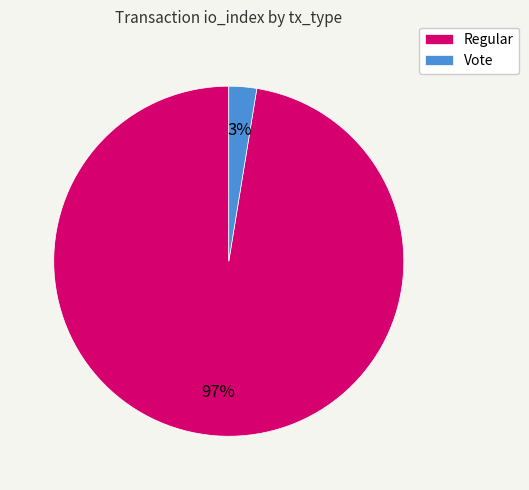

To the nearest percent, what is the combined percentage of Vote and Regular?

100%